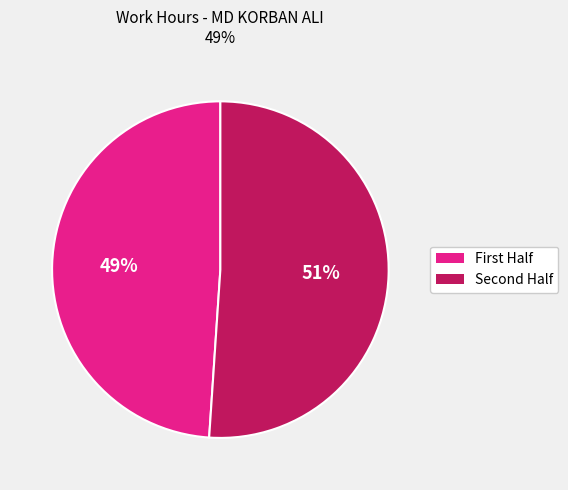

To the nearest percent, what is the average slice percentage?

50%